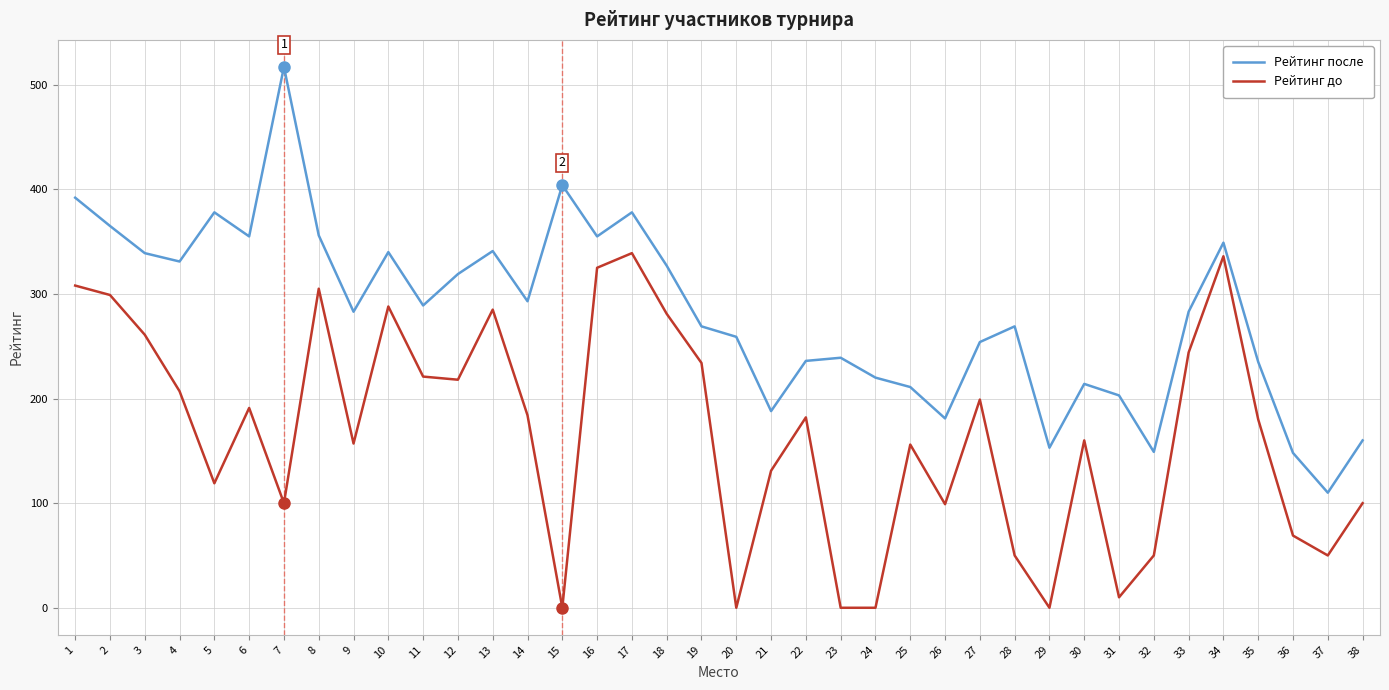

Which series has the largest range (max minus min)?

Рейтинг после